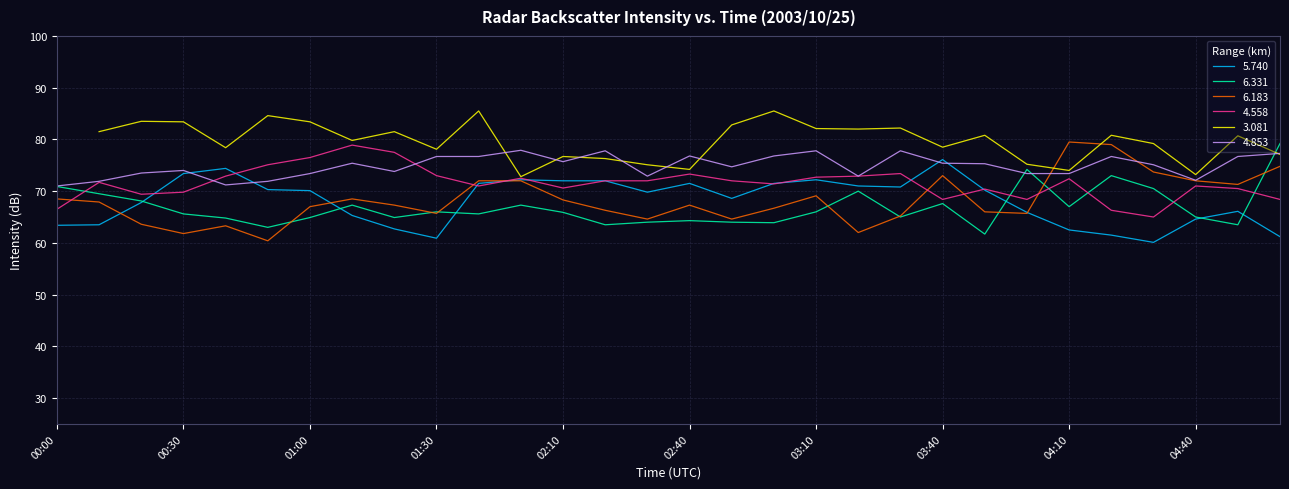

What is the maximum value for 6.331?

79.2